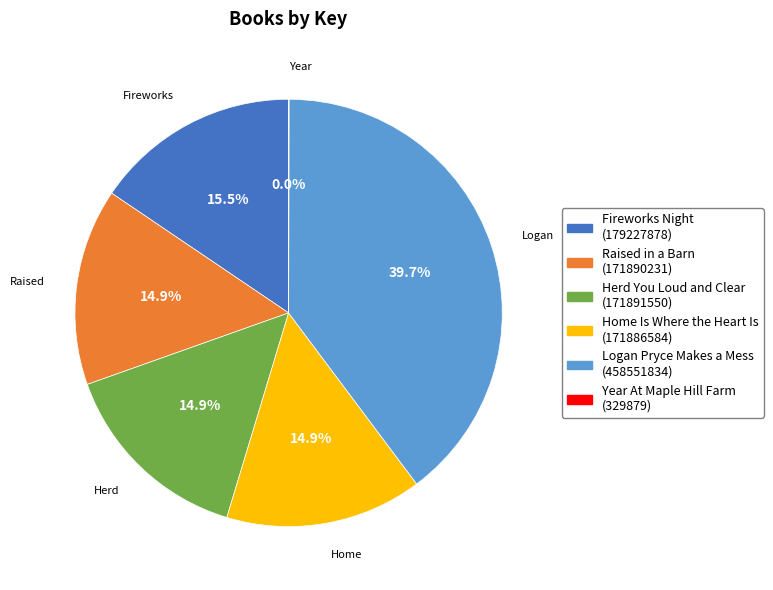

Which has a higher value, Fireworks Night (179227878) or Home Is Where the Heart Is (171886584)?

Fireworks Night (179227878)